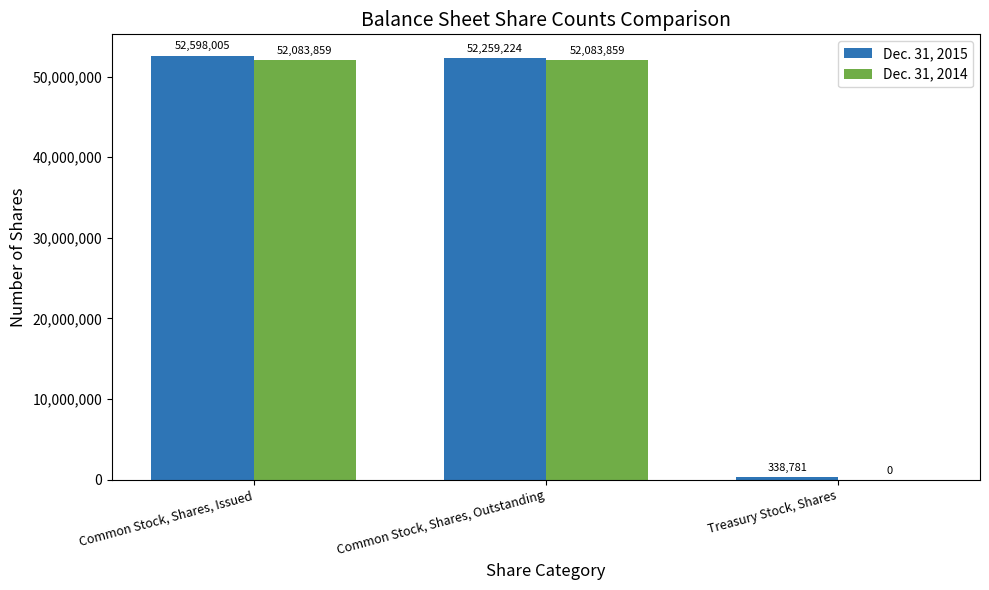

Which category has the highest value across all series?

Common Stock, Shares, Issued